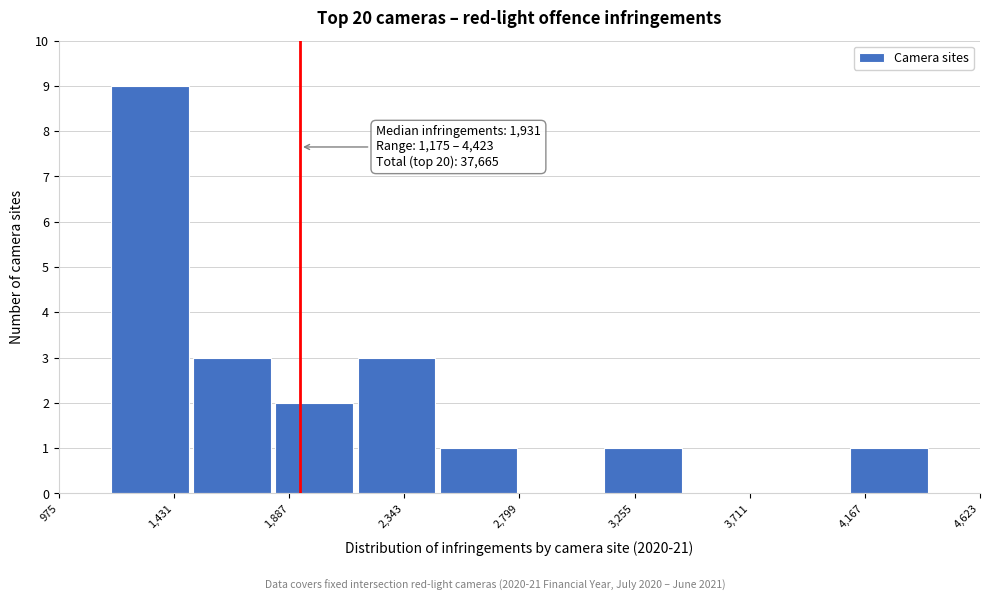

Over which range of the x-axis is the bar tallest?

1200 to 1500